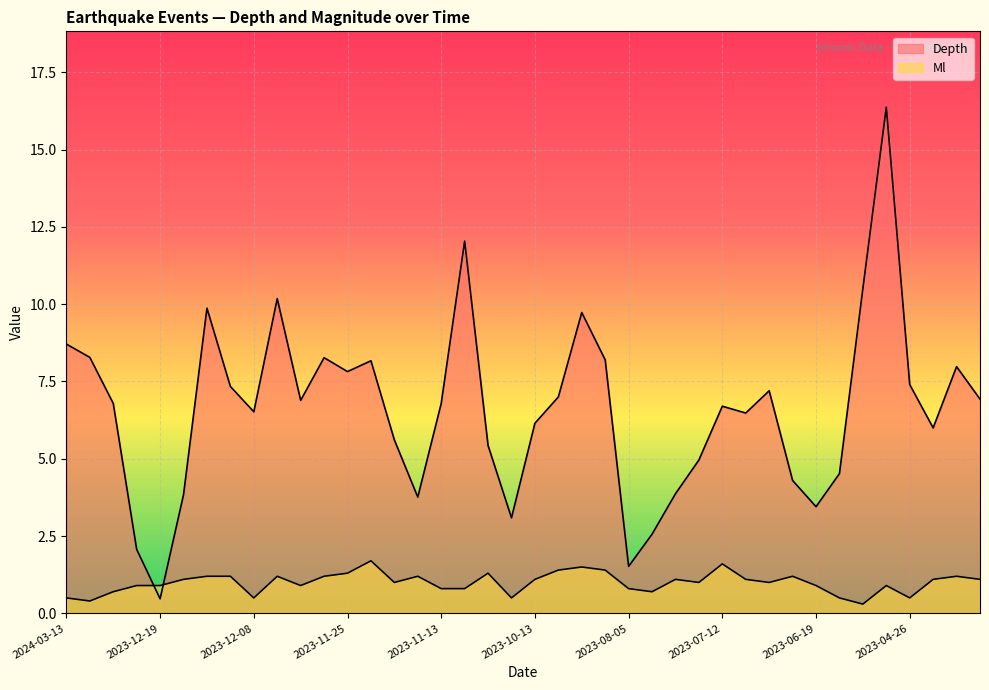

At which label is Ml closest to 1?

2023-11-24